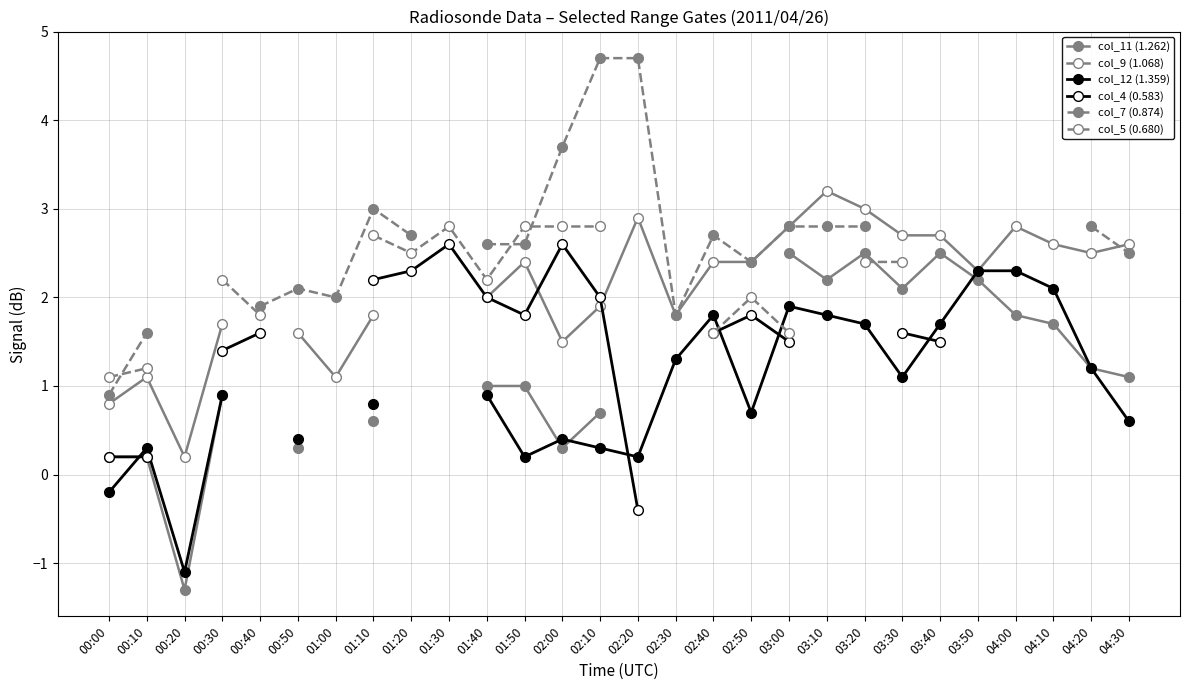

Which series changed the most between 00:00 and 01:40?

col_4 (0.583)